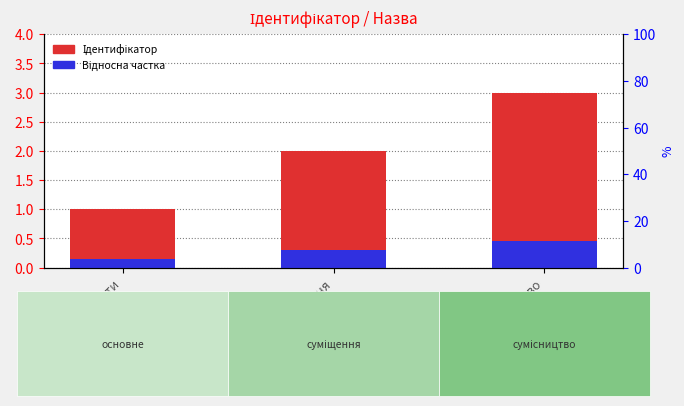

Which series changed the most between Суміщення and Сумісництво?

Ідентифікатор